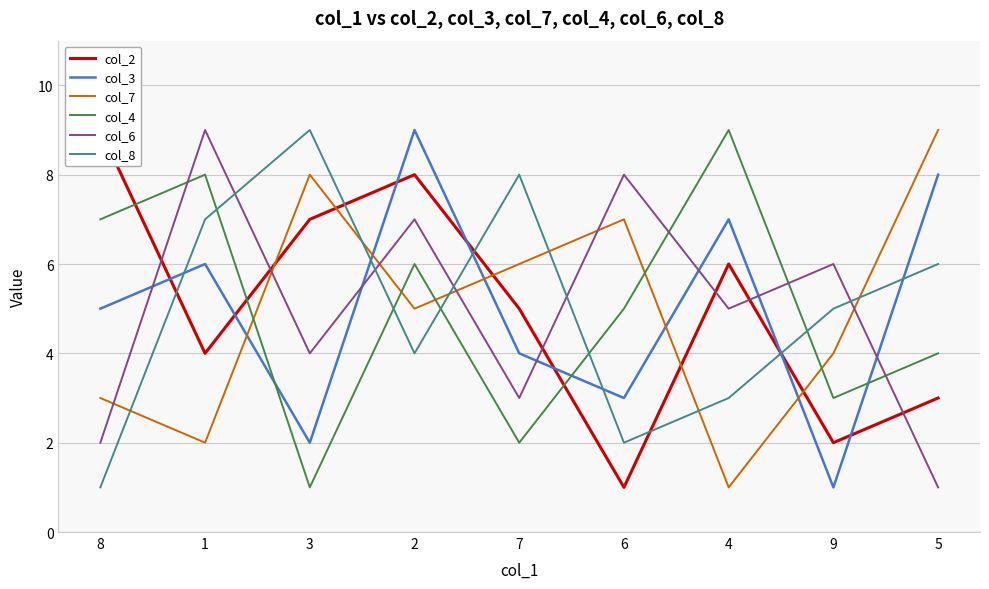

The col_4 series shows 10 at 2. True or false?

False